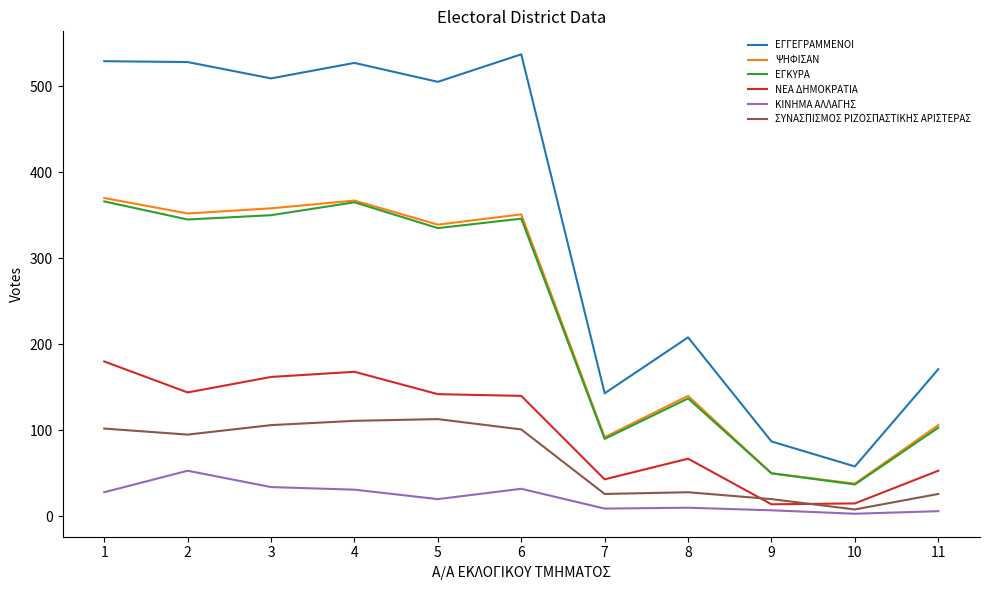

What is the sum of all ΝΕΑ ΔΗΜΟΚΡΑΤΙΑ values?

1128